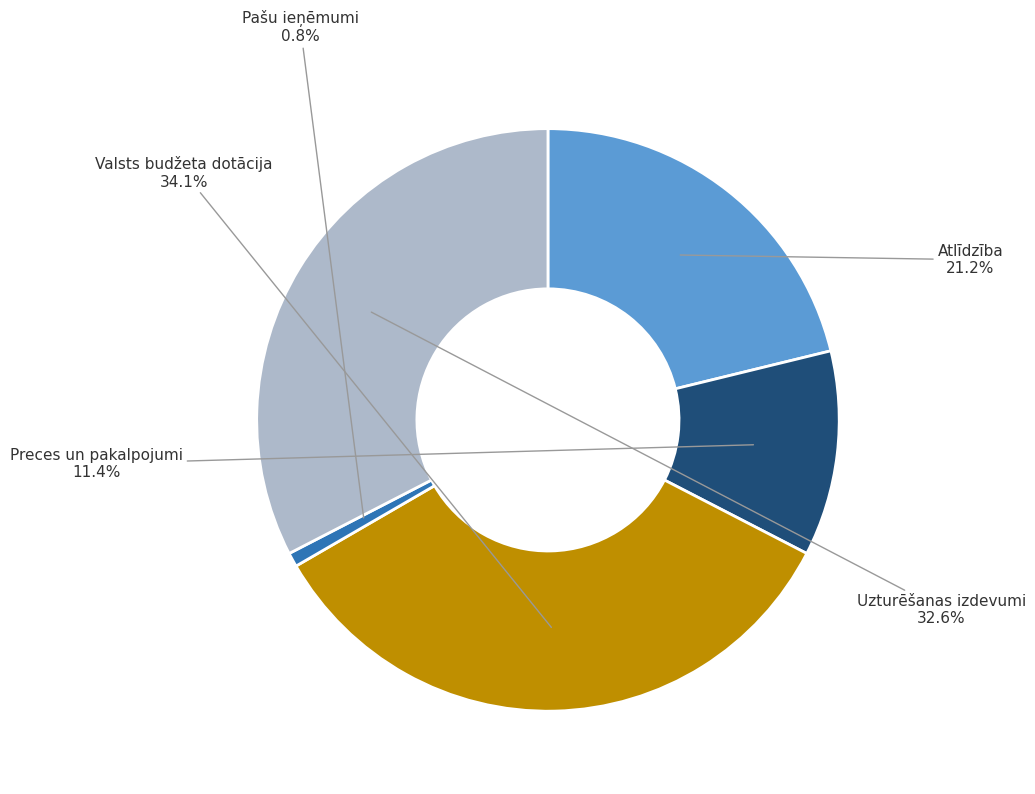

Count the number of slices in the pie.

5